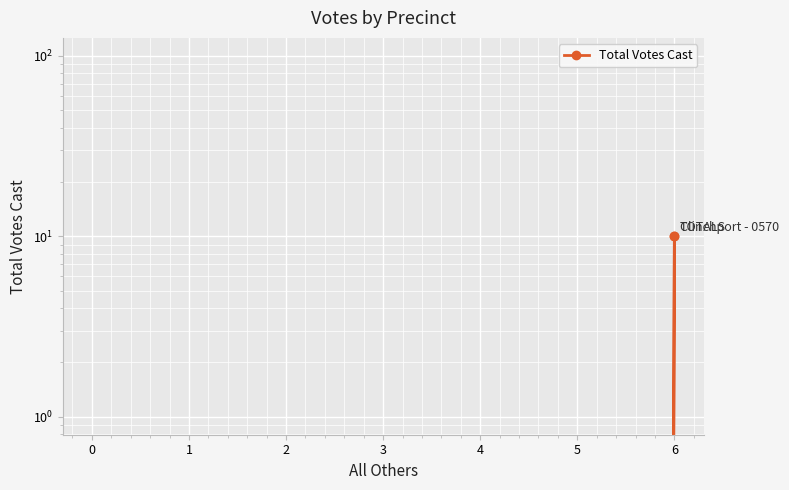

How many data points are less than 10?

1